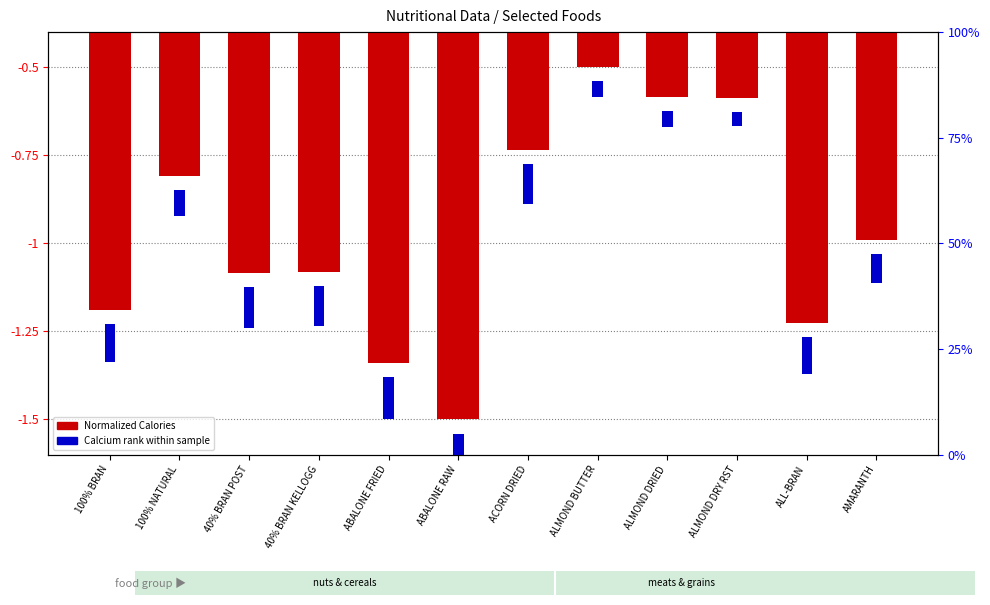

Does the chart contain stacked bars?

No